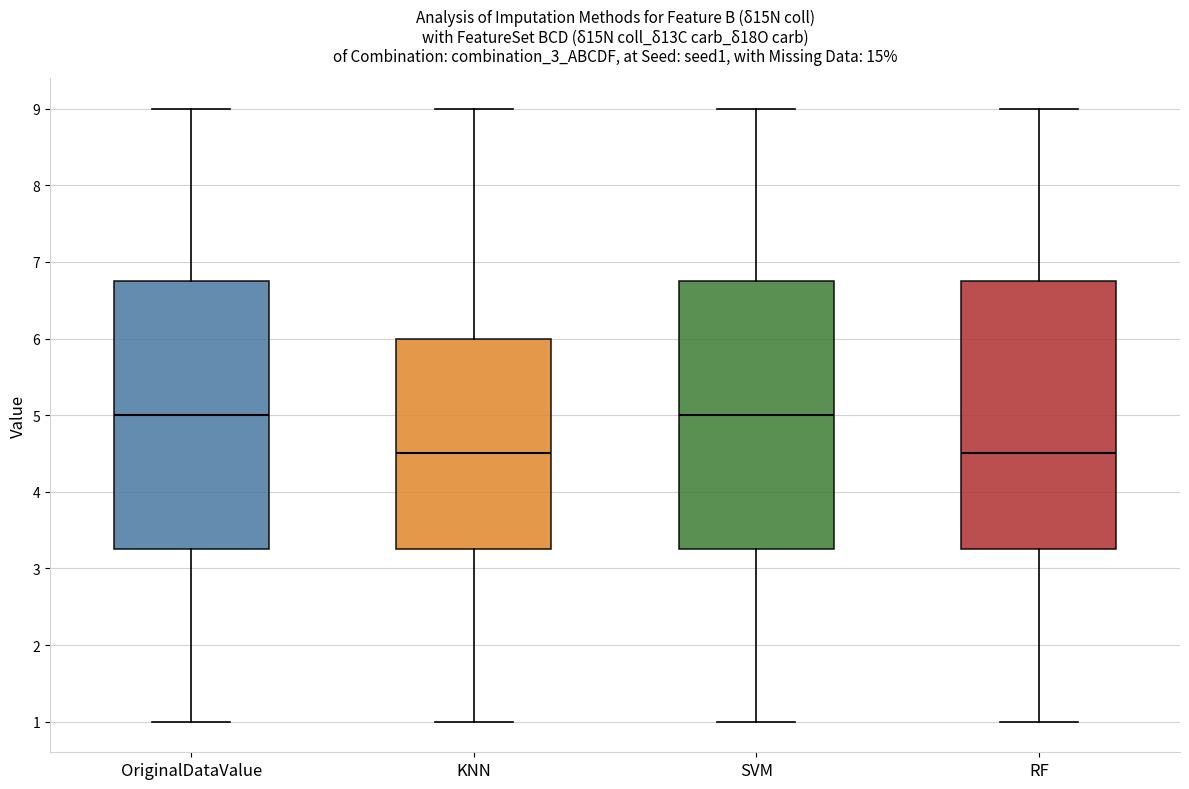

Where is the upper edge of the box for RF on the y-axis? The values are not printed on the chart, so give them approximately, as read against the axis.

6.8